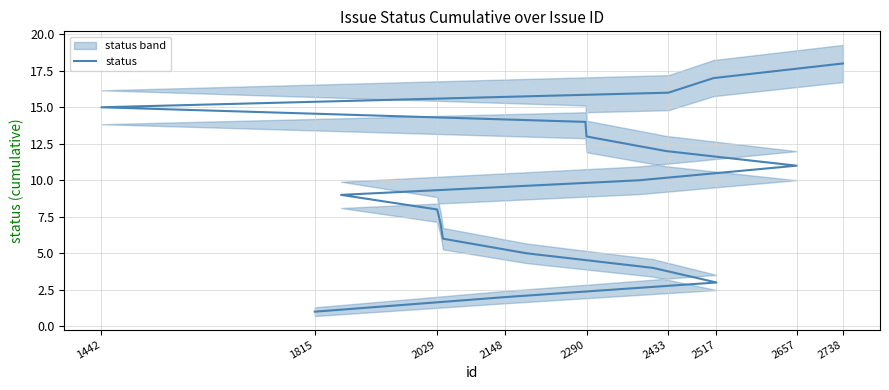

What is the minimum value shown in the chart?

1